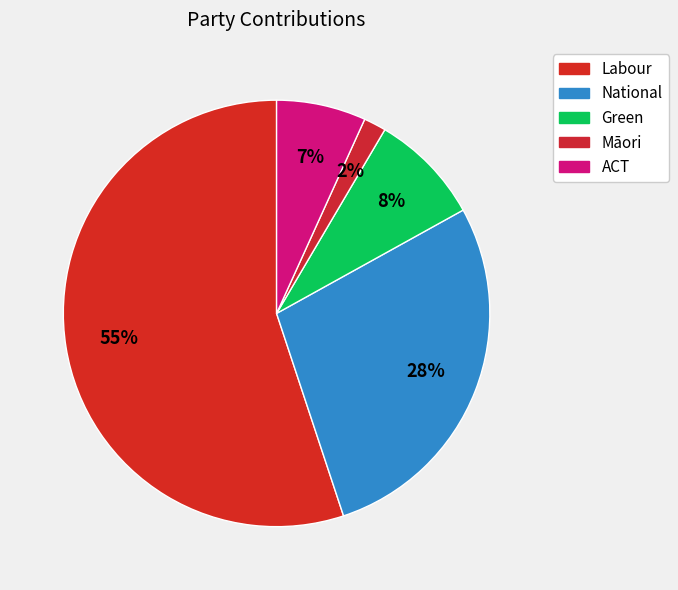

How many segments does this pie chart have?

5